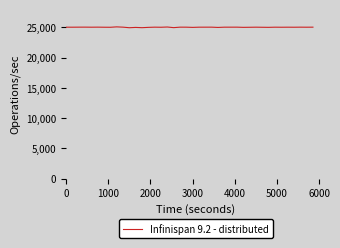

What is the maximum value shown in the chart?

25096.0